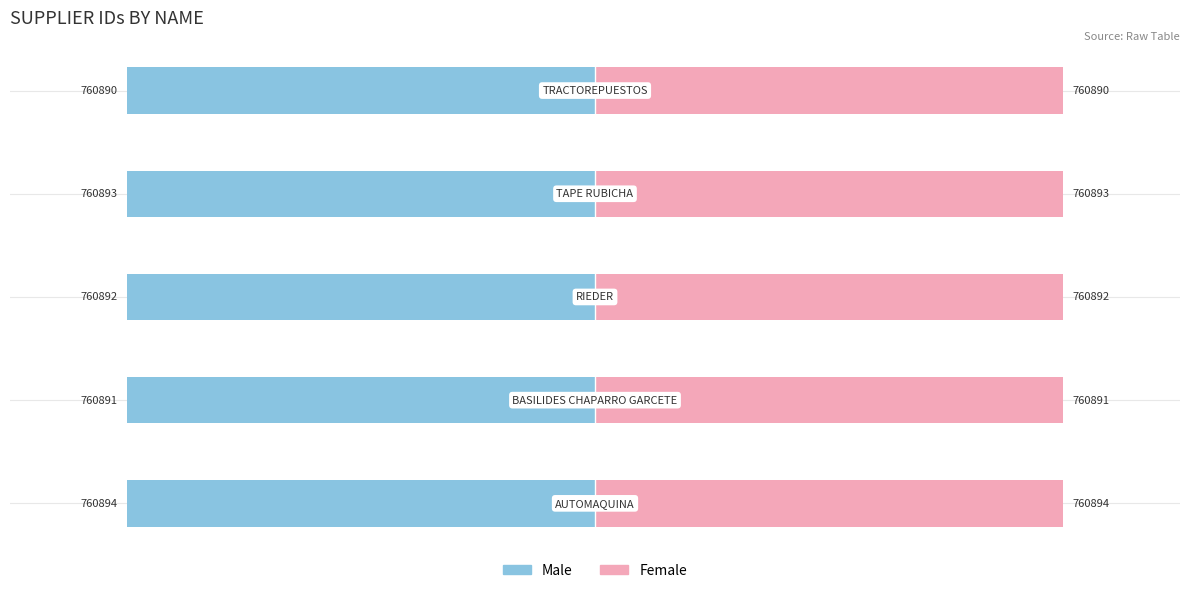

How many bars are there in each group?

2